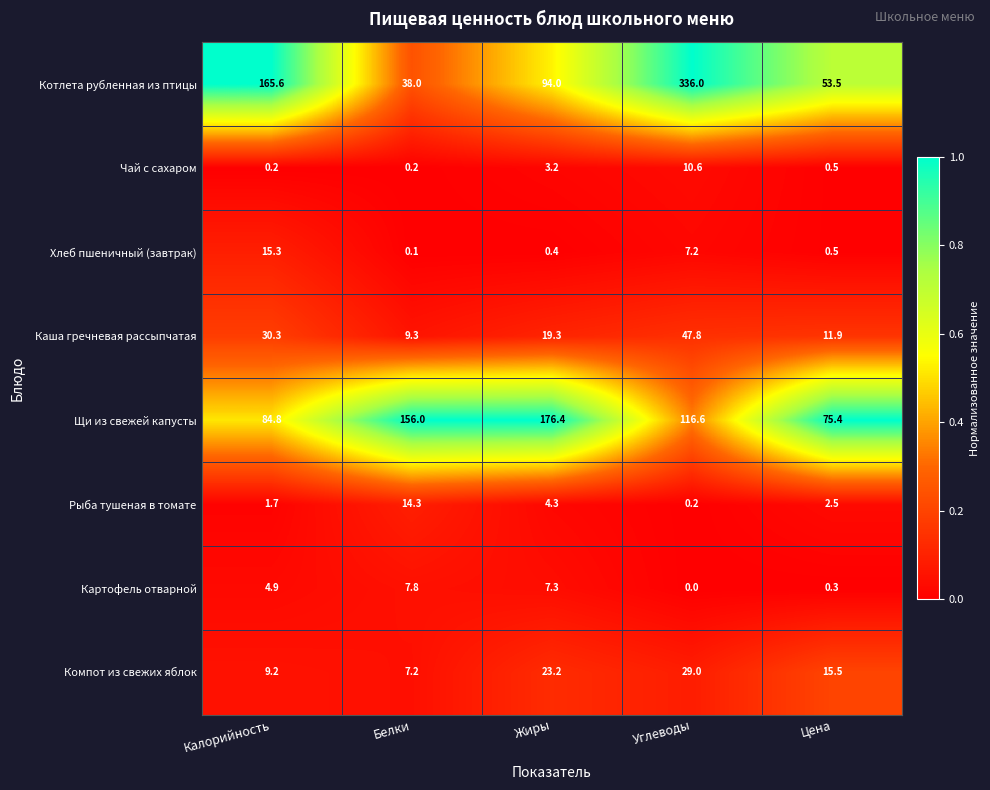

Which series has the widest spread of values?

Котлета рубленная из птицы